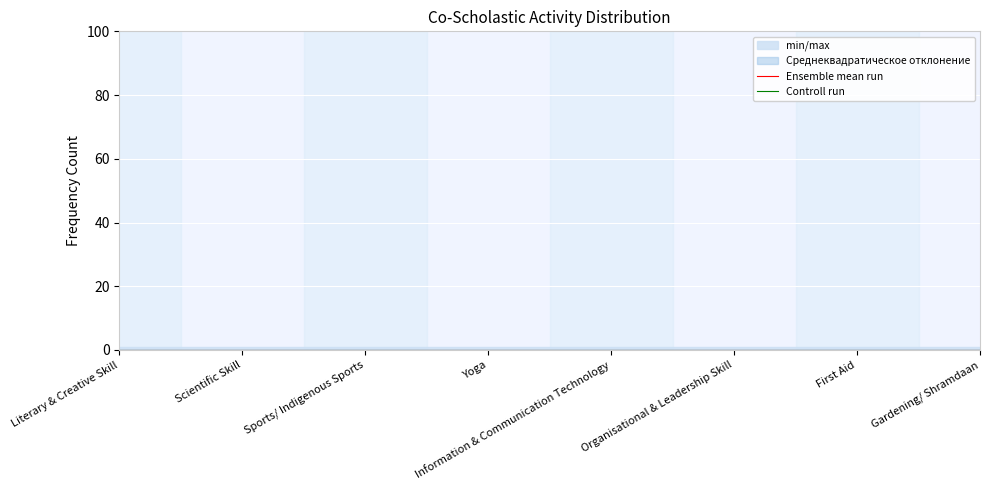

Reading left to right, transcribe all the data shown in this chart.

min/max: Literary & Creative Skill=1	Scientific Skill=1	Sports/ Indigenous Sports=1	Yoga=1	Information & Communication Technology=1	Organisational & Leadership Skill=1	First Aid=1	Gardening/ Shramdaan=1
Std Dev: Literary & Creative Skill=0	Scientific Skill=0	Sports/ Indigenous Sports=0	Yoga=0	Information & Communication Technology=0	Organisational & Leadership Skill=0	First Aid=0	Gardening/ Shramdaan=0
Ensemble mean: Literary & Creative Skill=0	Scientific Skill=0	Sports/ Indigenous Sports=0	Yoga=0	Information & Communication Technology=0	Organisational & Leadership Skill=0	First Aid=0	Gardening/ Shramdaan=0
Control run: Literary & Creative Skill=0	Scientific Skill=0	Sports/ Indigenous Sports=0	Yoga=0	Information & Communication Technology=0	Organisational & Leadership Skill=0	First Aid=0	Gardening/ Shramdaan=0